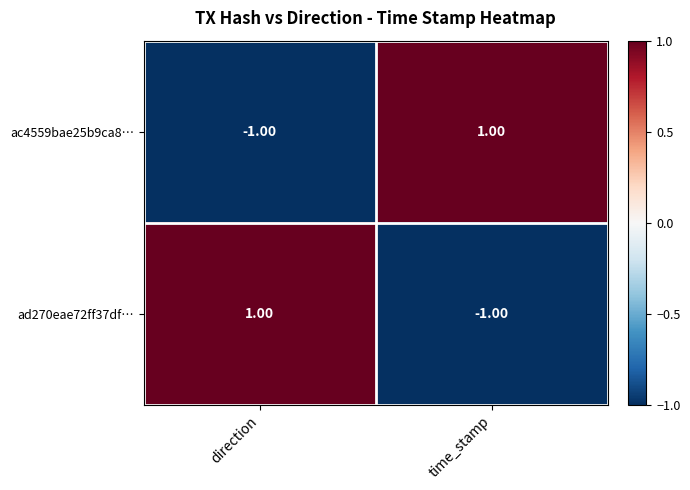

Rank the categories by ad270eae72ff37df… value from lowest to highest.

time_stamp, direction